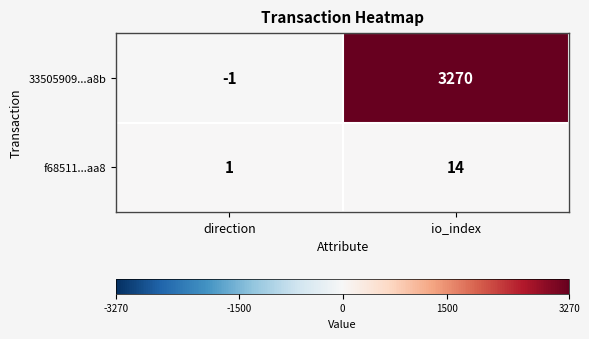

List the series in order of their overall mean, highest first.

33505909...a8b, f68511...aa8